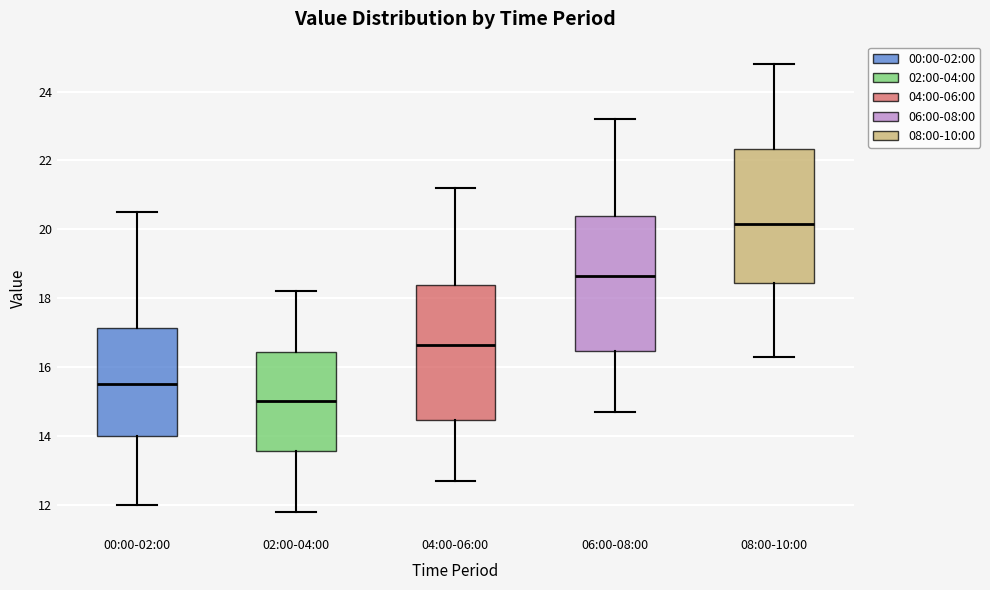

Reading left to right, read every box against the y-axis: the position of its median line, the range the box covers, and the ends of its whiskers. The values are not printed on the chart, so give them approximately, as read against the axis.

00:00-02:00: median 15.6, box 14.0 to 17.2, whiskers 12.0 to 20.6
02:00-04:00: median 15.0, box 13.6 to 16.4, whiskers 11.8 to 18.2
04:00-06:00: median 16.6, box 14.4 to 18.4, whiskers 12.8 to 21.2
06:00-08:00: median 18.6, box 16.4 to 20.4, whiskers 14.8 to 23.2
08:00-10:00: median 20.2, box 18.4 to 22.4, whiskers 16.4 to 24.8